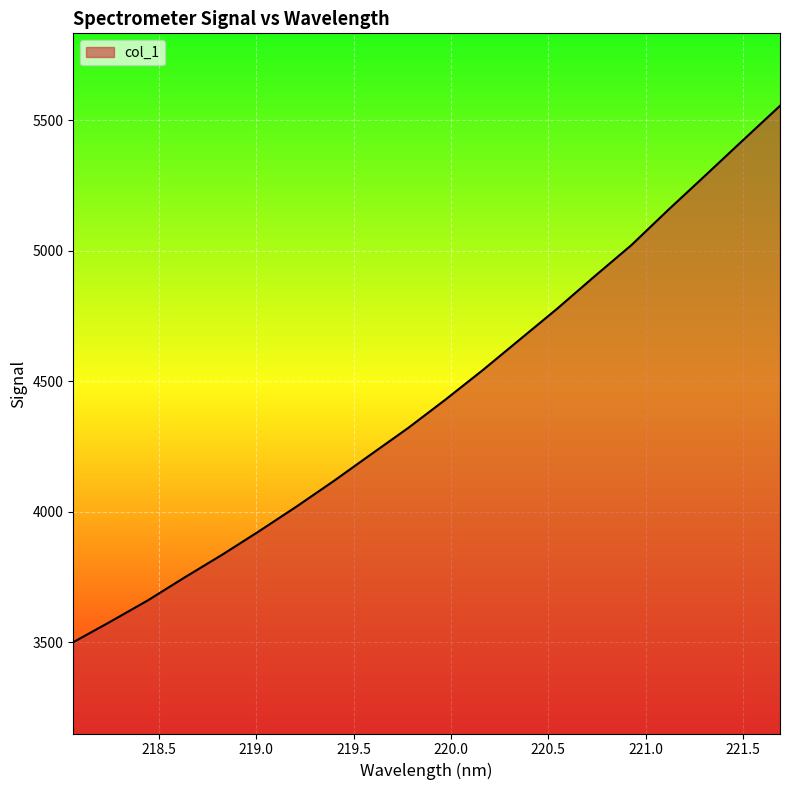

What is the maximum value shown in the chart?

5555.0